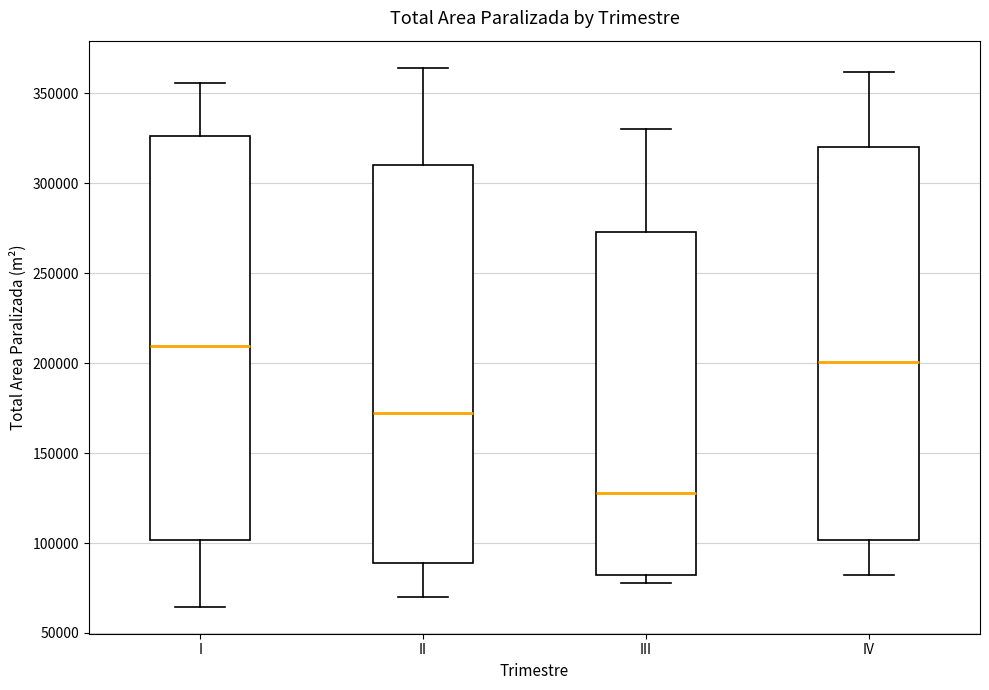

Reading left to right, read every box against the y-axis: the position of its median line, the range the box covers, and the ends of its whiskers. The values are not printed on the chart, so give them approximately, as read against the axis.

I: median 210000, box 100000 to 325000, whiskers 65000 to 355000
II: median 170000, box 90000 to 310000, whiskers 70000 to 365000
III: median 130000, box 80000 to 275000, whiskers 80000 (just below the box's lower edge) to 330000
IV: median 200000, box 100000 to 320000, whiskers 80000 to 360000